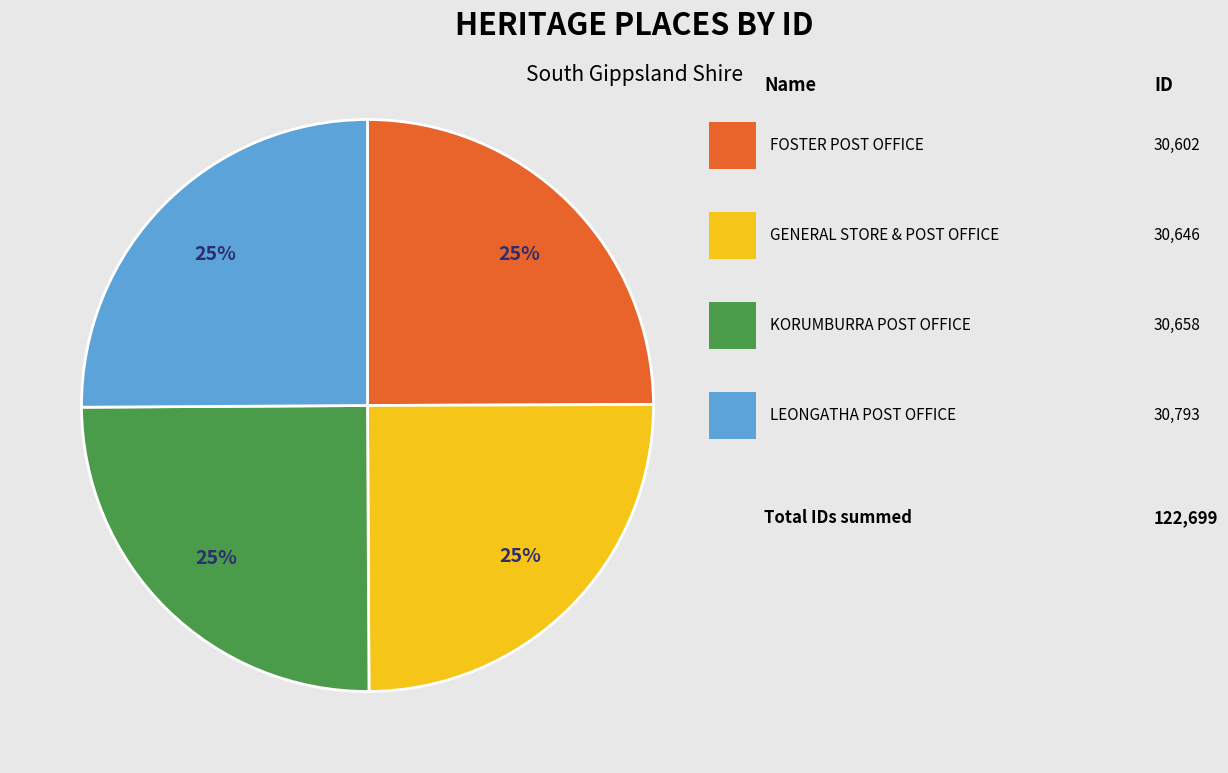

Is there a majority slice in this chart?

No